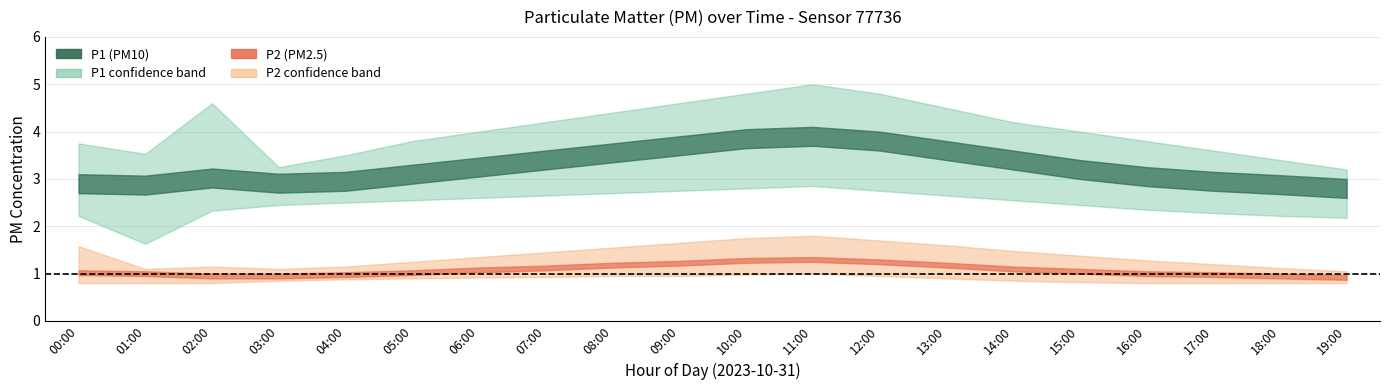

True or false: P2_lower and P2_upper cross at least once.

False